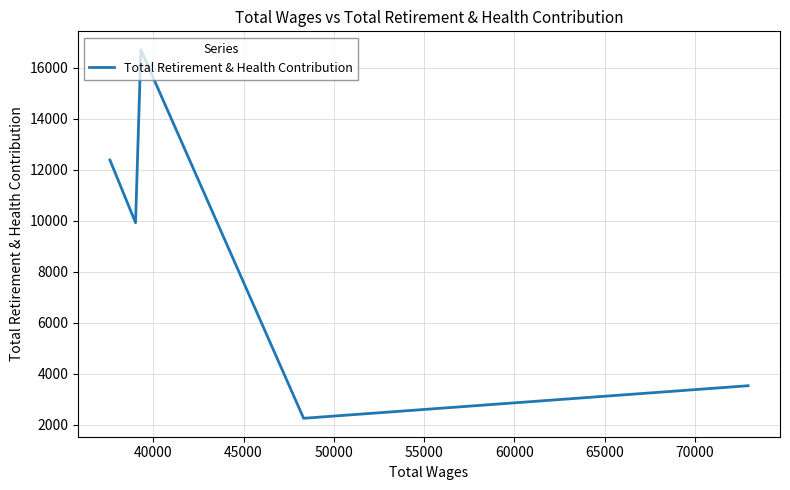

What is the sum of all values?

44767